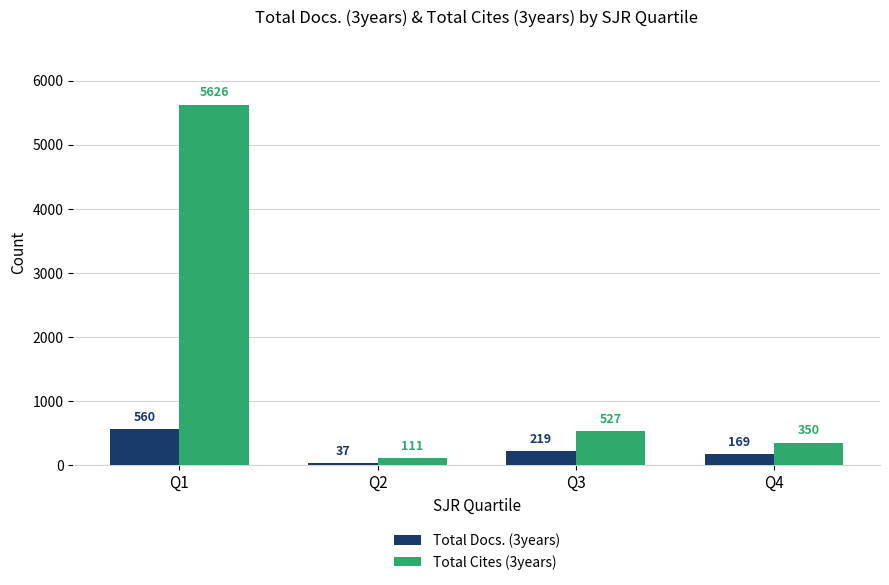

Which label corresponds to the largest value in the chart?

Q1